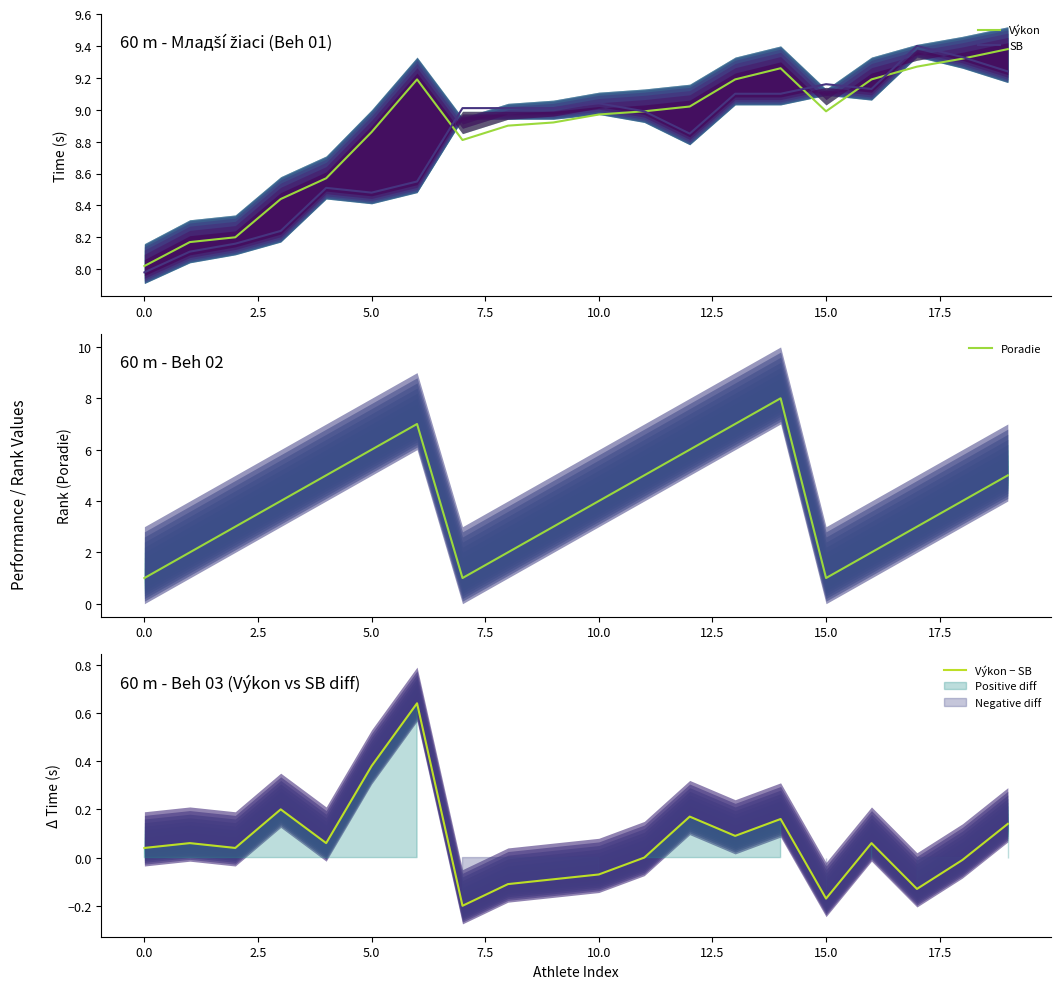

Which series changed the most between 2.5 and 7.5?

Poradie